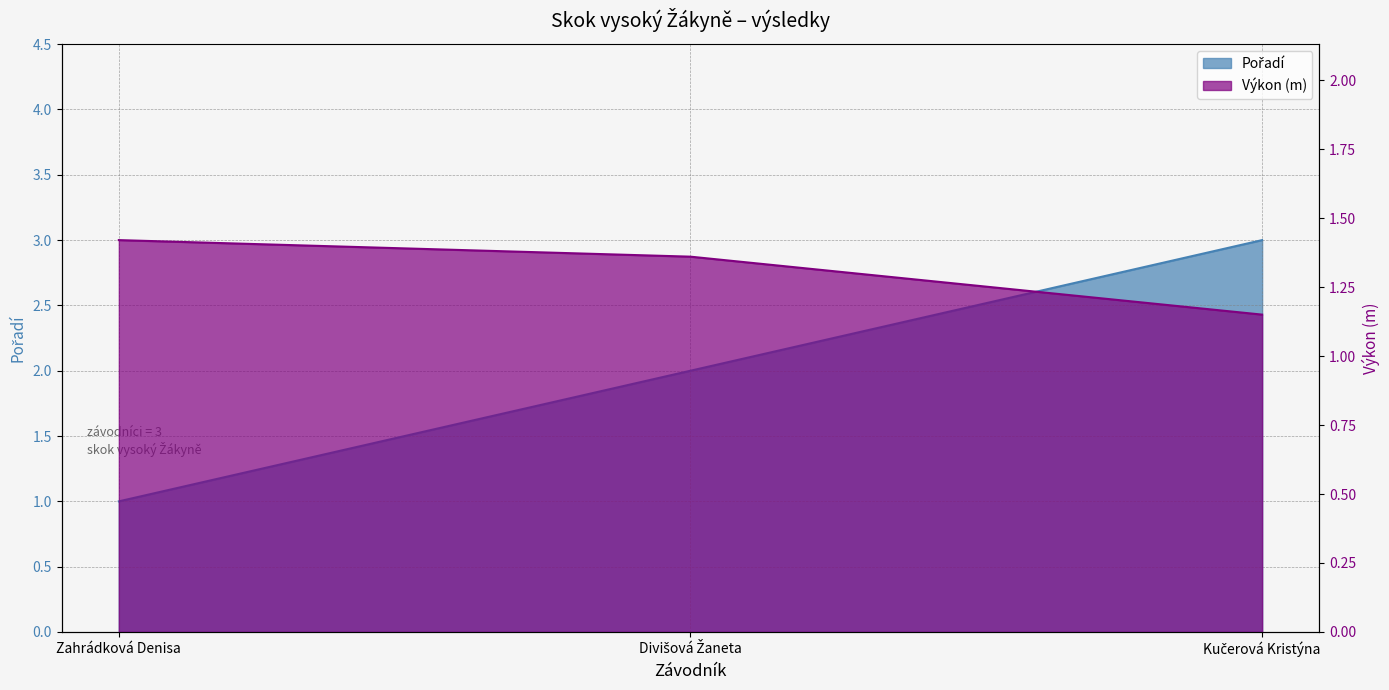

What is the total value across all series at Kučerová Kristýna?

4.2